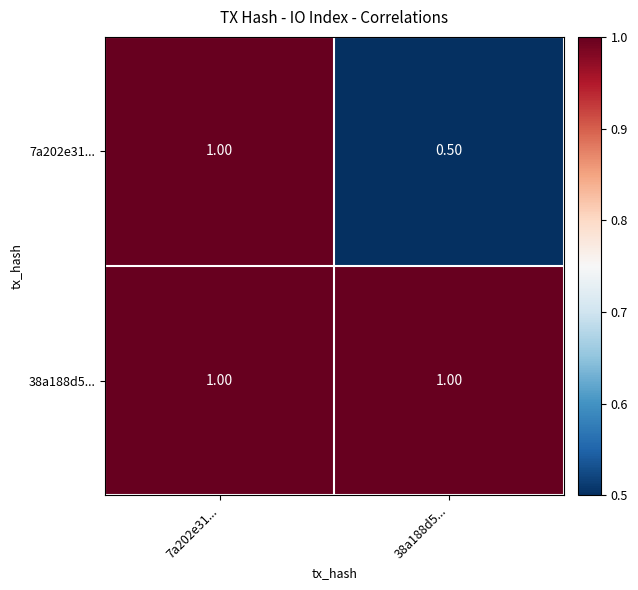

Rank the series at 38a188d5... from highest to lowest value.

38a188d5..., 7a202e31...